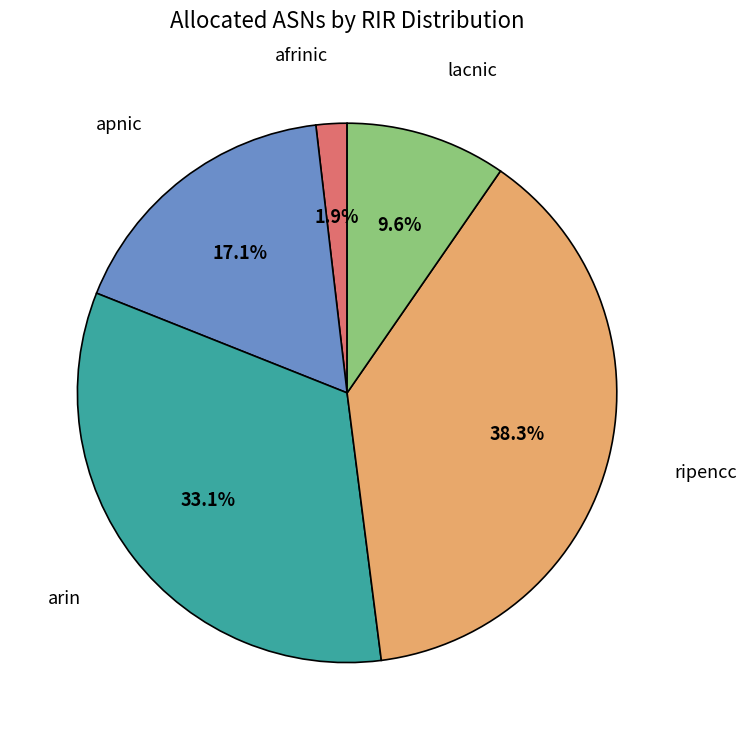

Is there a majority slice in this chart?

No